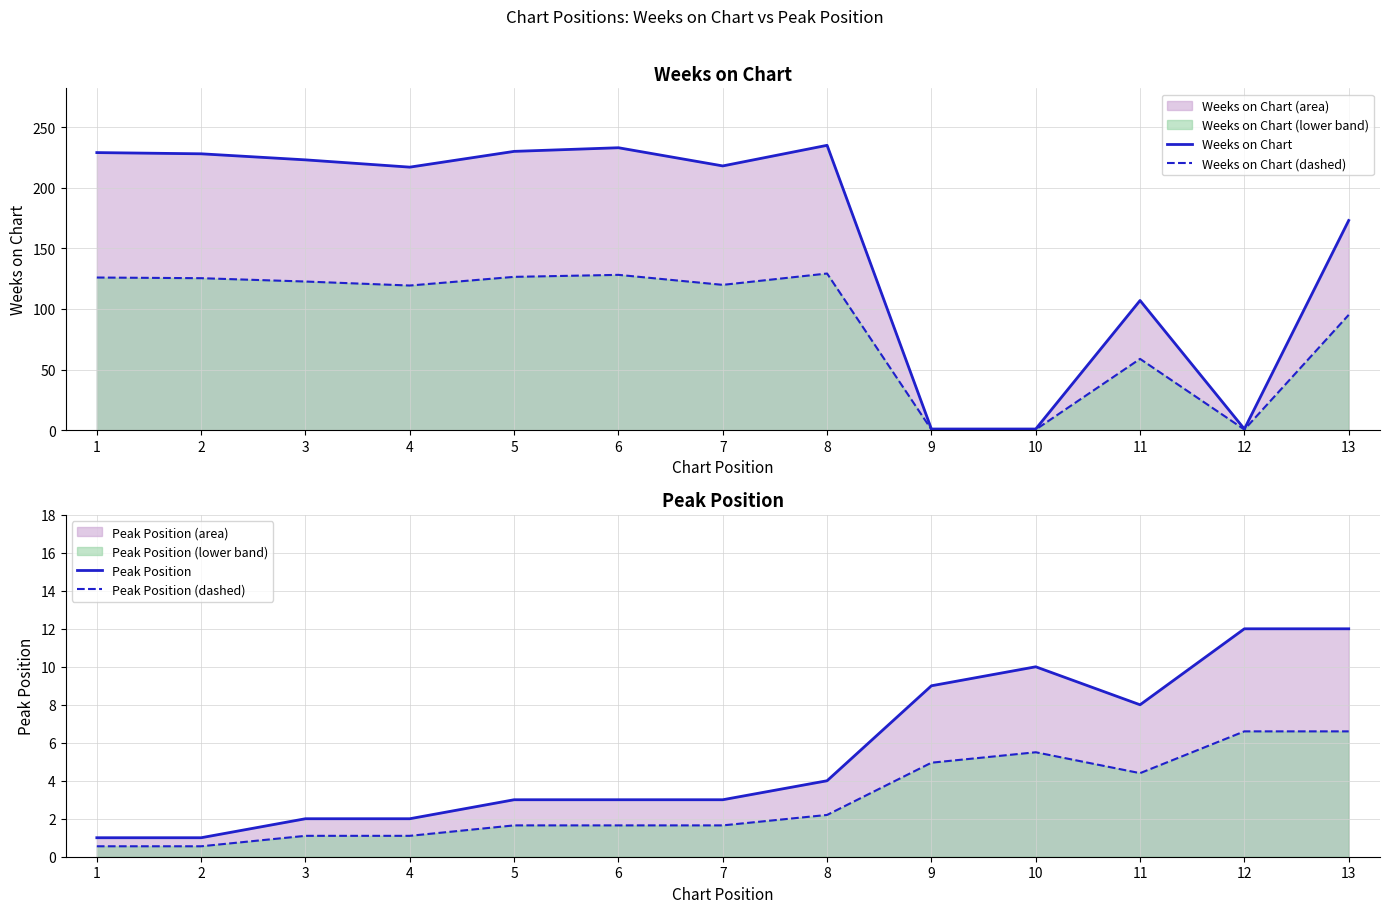

What is the sum of all Weeks on Chart values?

2096.0